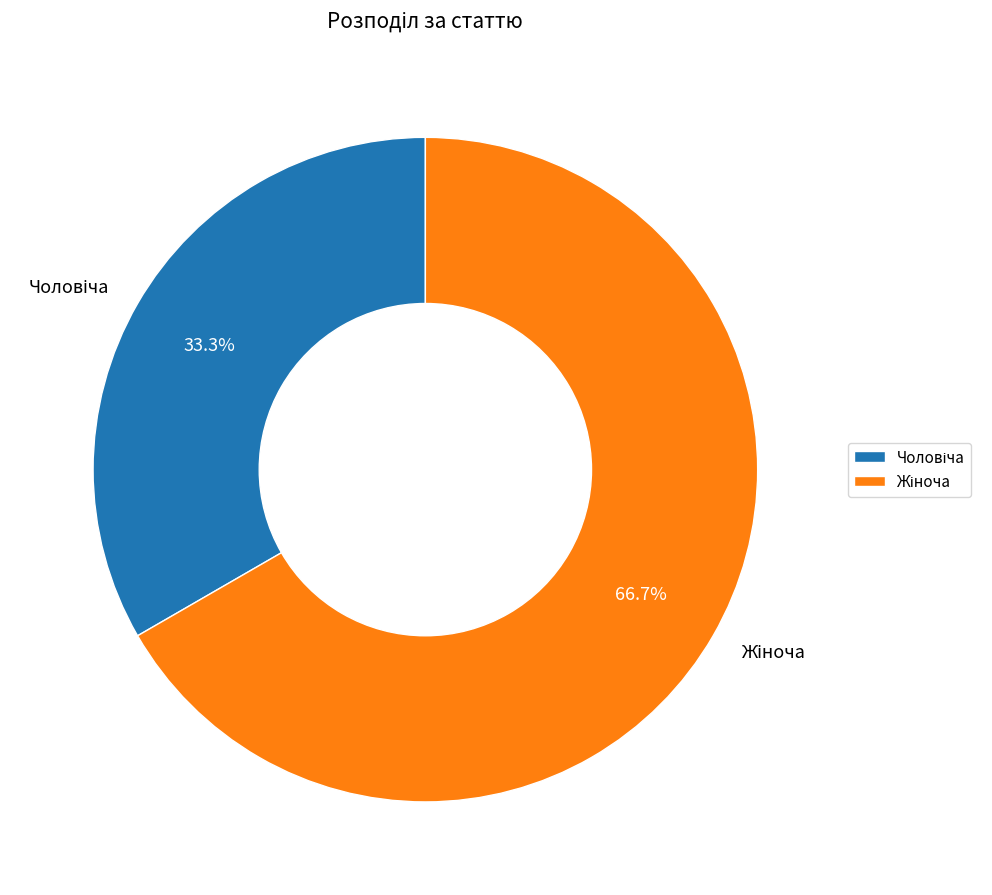

Is there a majority slice in this chart?

Yes